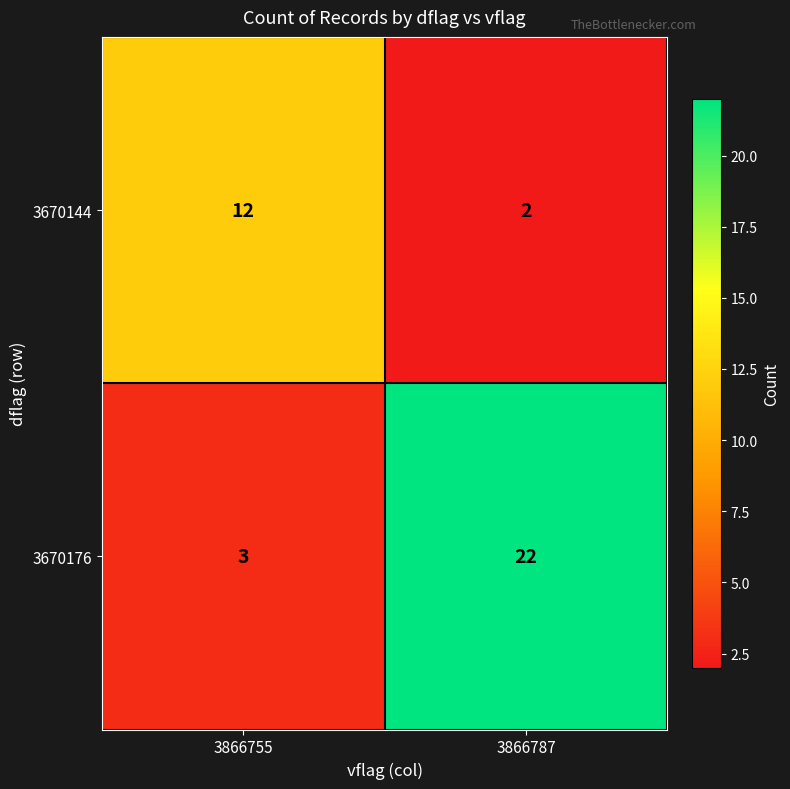

The value of 3670144 at 3866787 is 2. True or false?

True